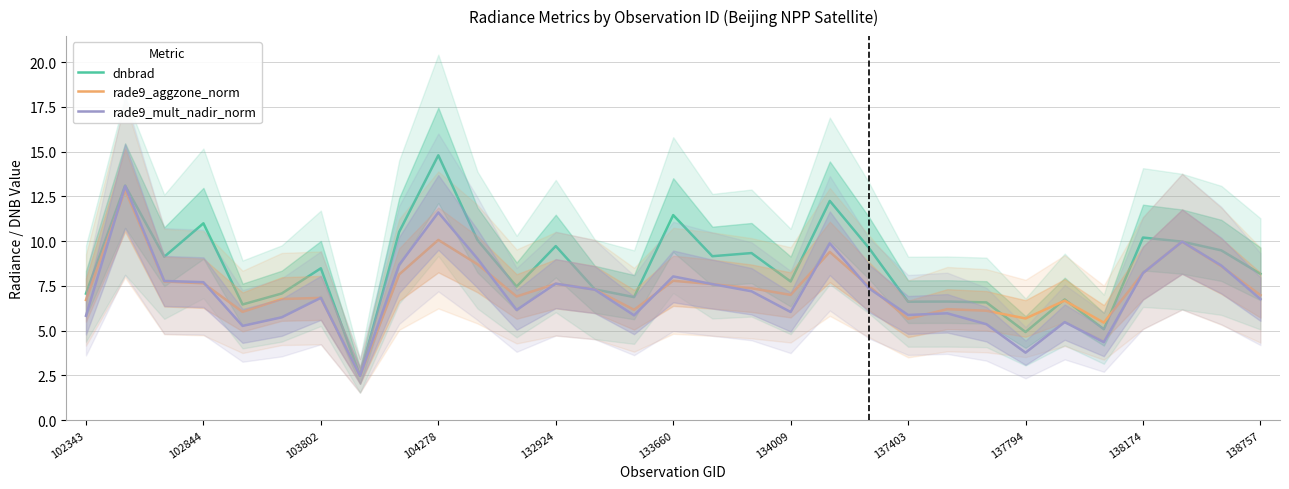

How many lines are shown in the chart?

3